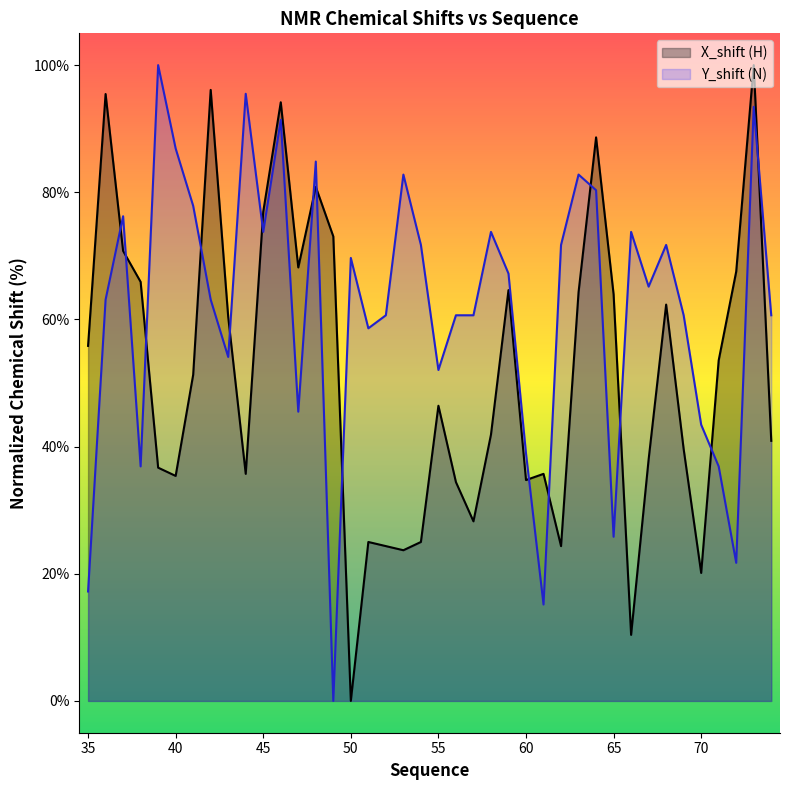

True or false: X_shift has more than 0 points higher than both neighbors.

True